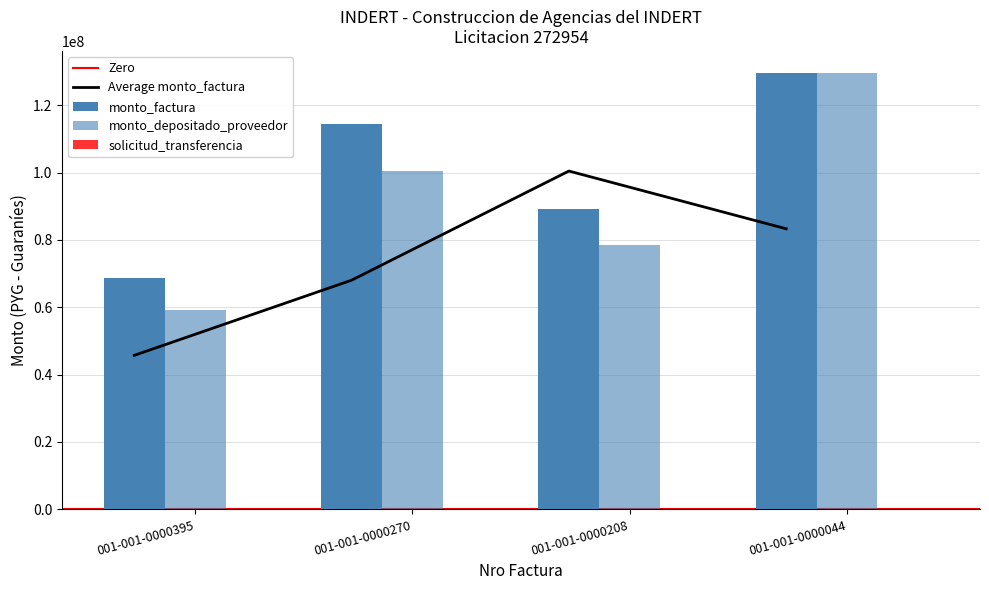

Which series has the largest total across all categories?

monto_factura